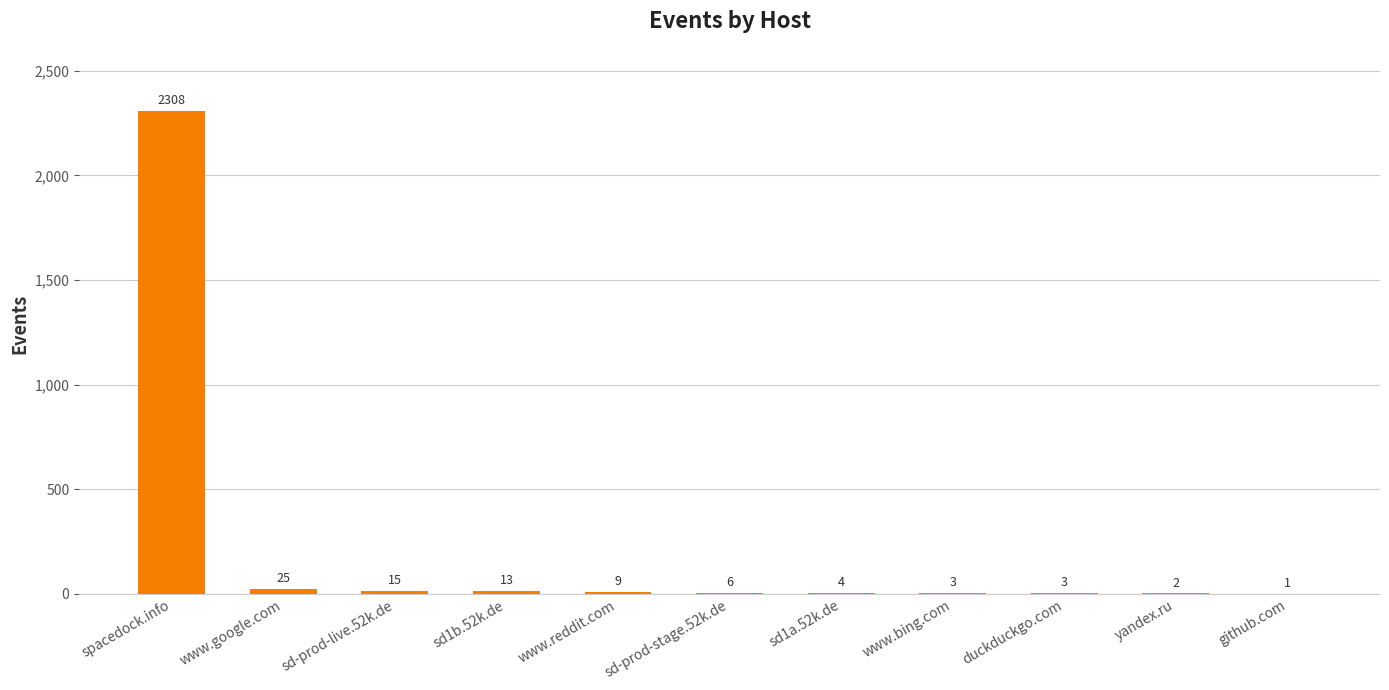

True or false: the data shows 2 at yandex.ru.

True